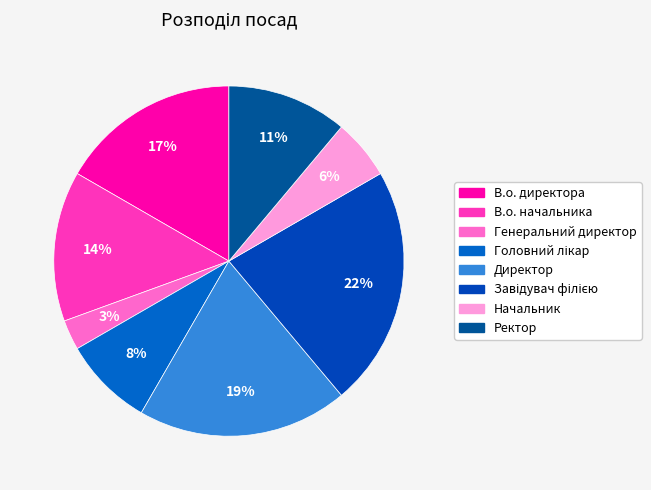

What is the largest slice in the pie chart?

Завідувач філією